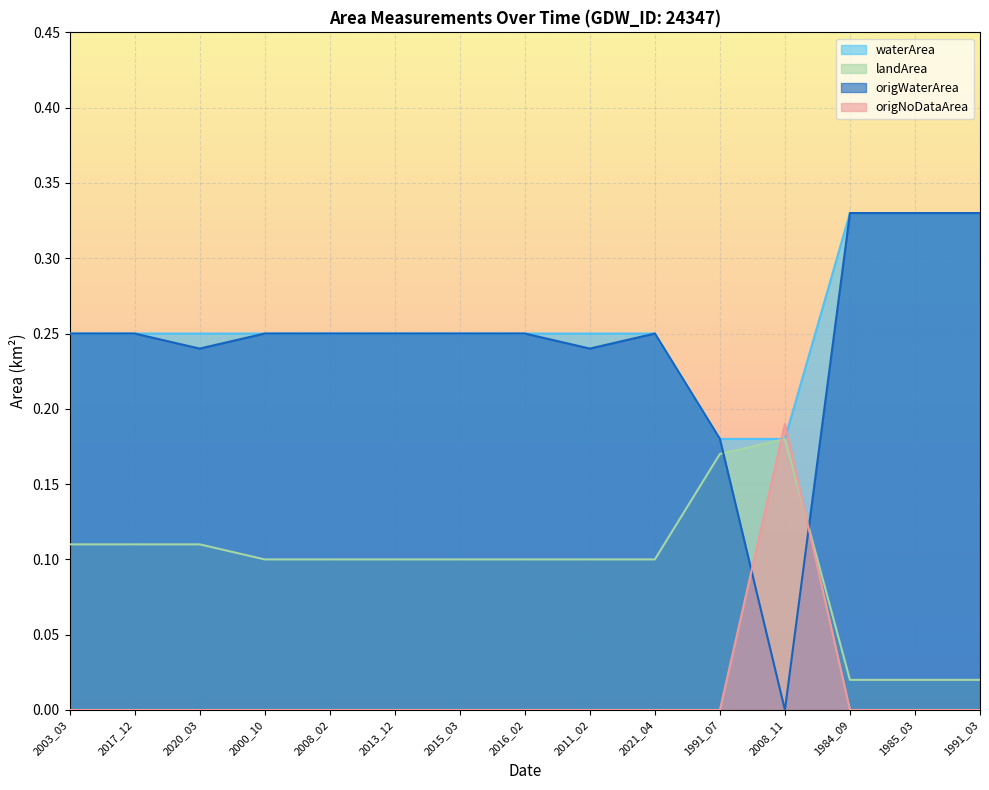

What is the difference between the highest and lowest values at 1991_07?

0.2